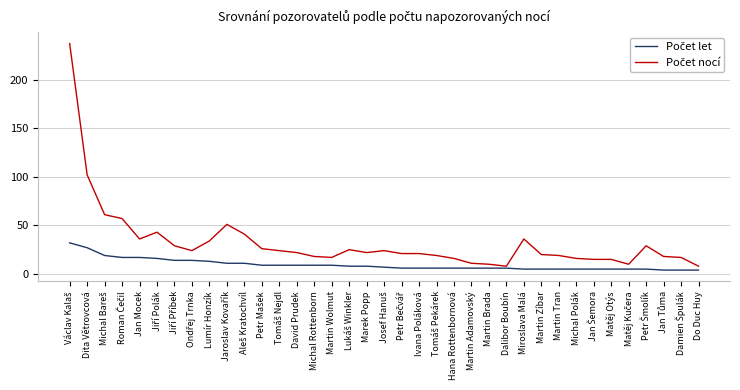

What is the greatest value displayed?

237